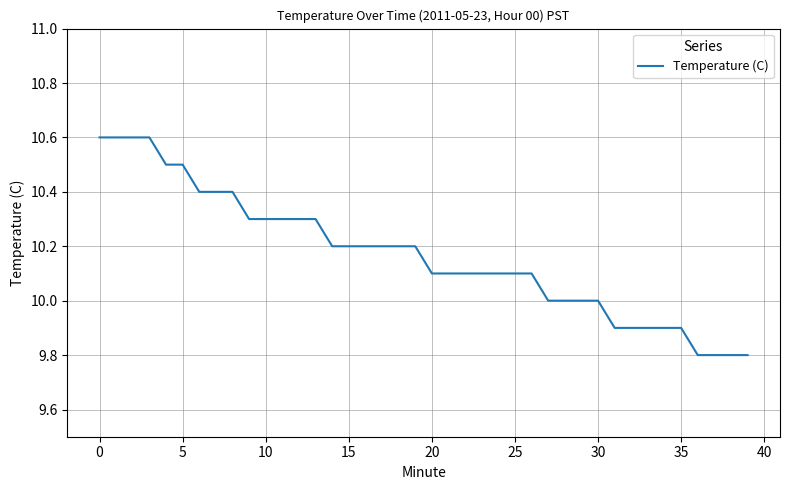

What is the difference between the maximum and minimum values?

0.8